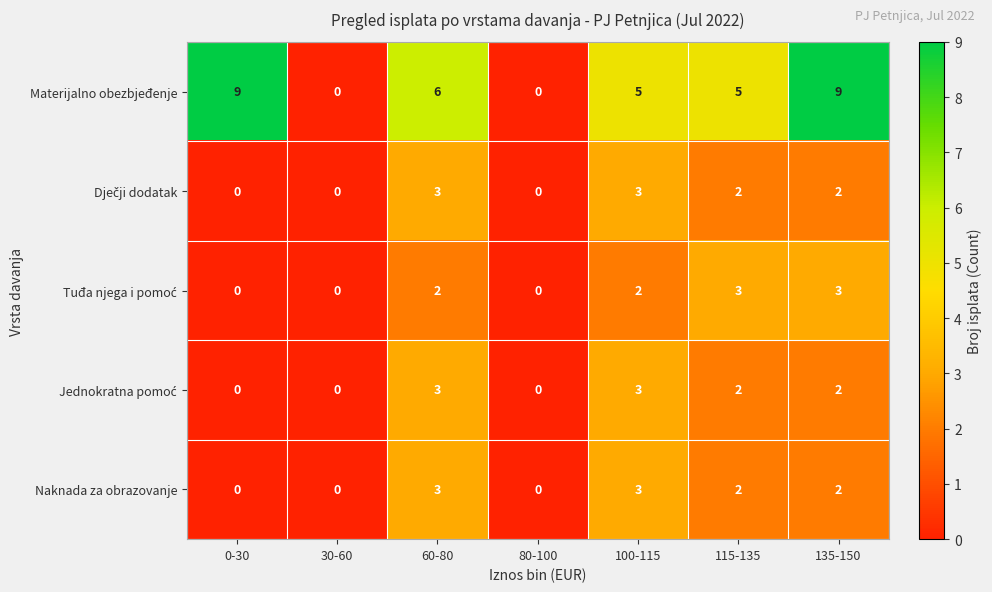

What is the total value across all series at 115-135?

14